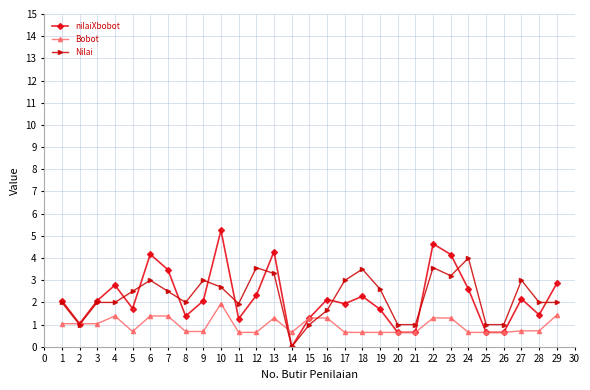

Which series has the widest spread of values?

nilaiXbobot